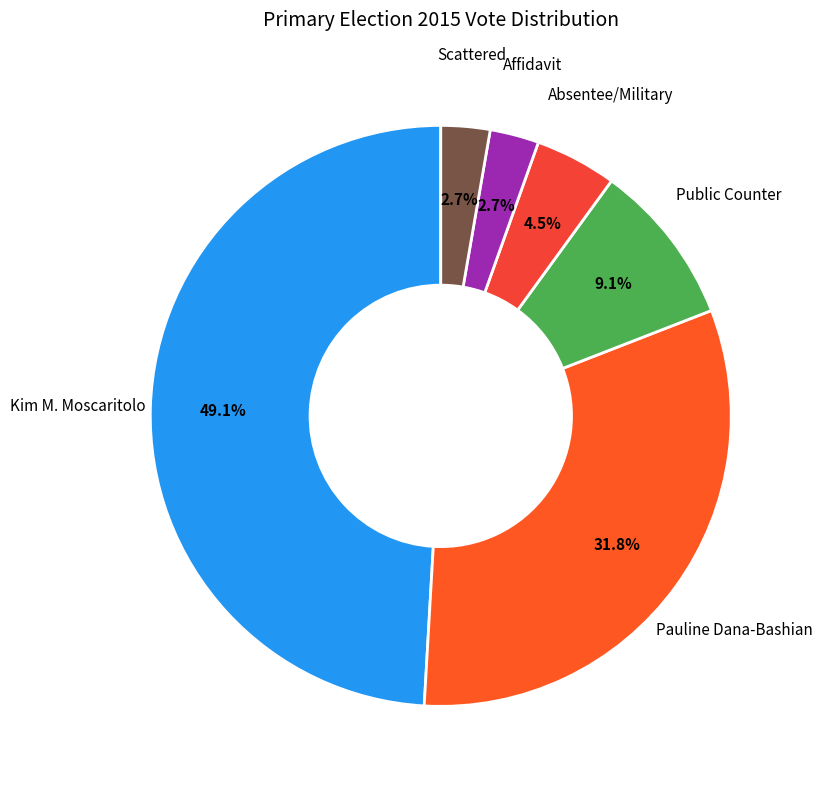

Do Public Counter and Absentee/Military together represent more than half of the pie?

No